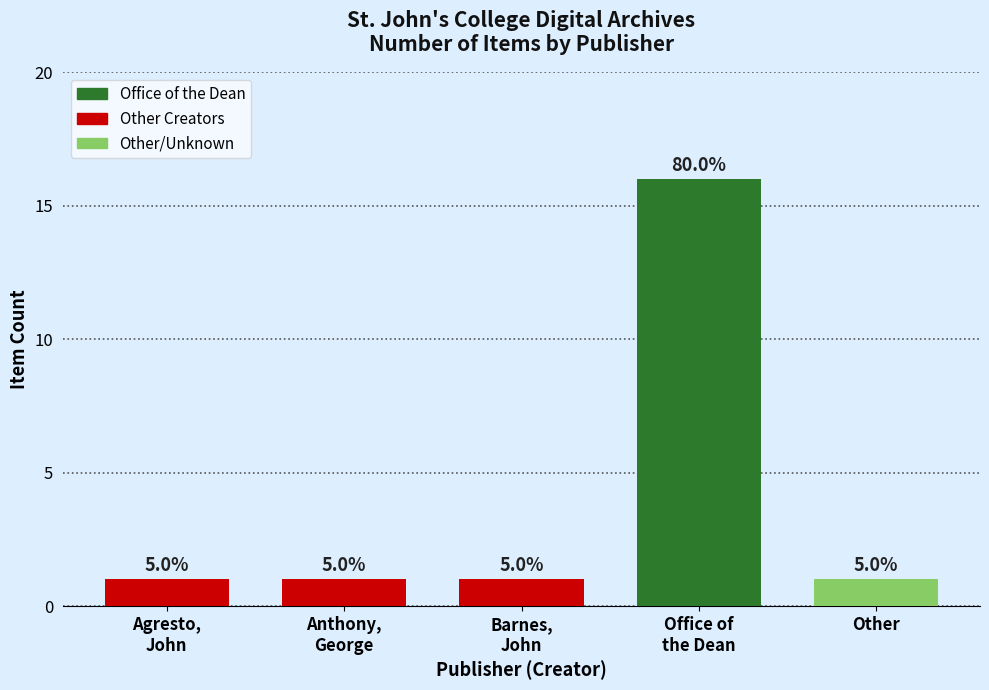

What is the maximum value shown in the chart?

16